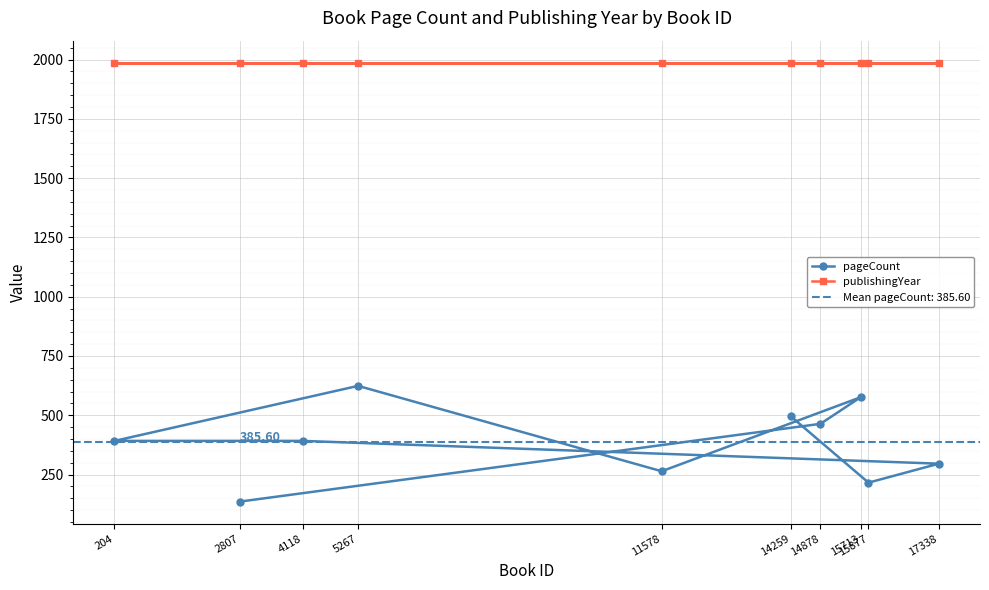

What is the value of the publishingYear point at the 5th from the left?

1987